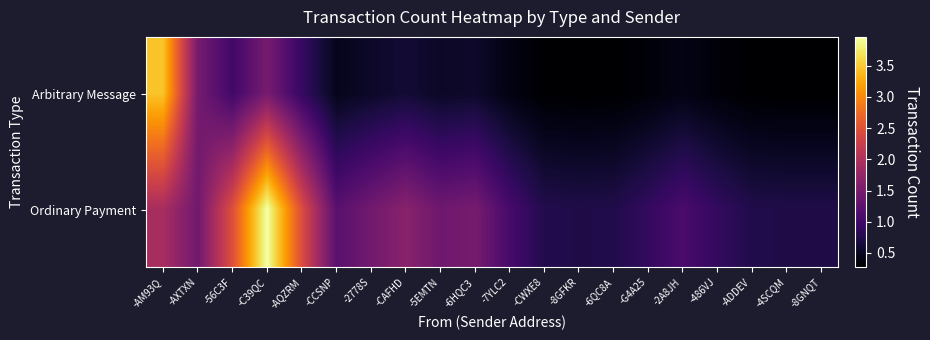

Reading left to right, what are all the values shown in this chart?

Arbitrary Message: -AM93Q=3.5	-AXTXN=1.5	-56C3F=1.0	-C39QC=1.5	-AQZRM=0.9	-CCSNP=0.5	-2778S=0.5	-CAFHD=0.6	-5EMTN=0.5	-6HQC3=0.6	-7YLC2=0.4	-CWXE8=0.3	-8GFKR=0.3	-6QC8A=0.3	-G4A25=0.3	-2A8JH=0.4	-486VJ=0.3	-ADDEV=0.3	-4SCQM=0.3	-8GNQT=0.3
Ordinary Payment: -AM93Q=1.9	-AXTXN=1.4	-56C3F=2.5	-C39QC=4.0	-AQZRM=2.5	-CCSNP=1.2	-2778S=1.4	-CAFHD=1.7	-5EMTN=1.4	-6HQC3=1.5	-7YLC2=1.1	-CWXE8=0.8	-8GFKR=0.7	-6QC8A=0.7	-G4A25=0.9	-2A8JH=1.1	-486VJ=0.9	-ADDEV=0.7	-4SCQM=0.7	-8GNQT=0.7